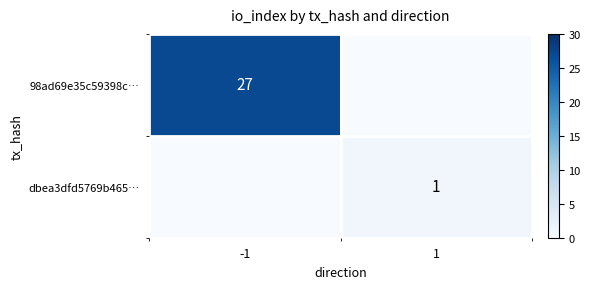

Is the value of 98ad69e35c59398c… at -1 greater than the value of dbea3dfd5769b465… at 1?

Yes